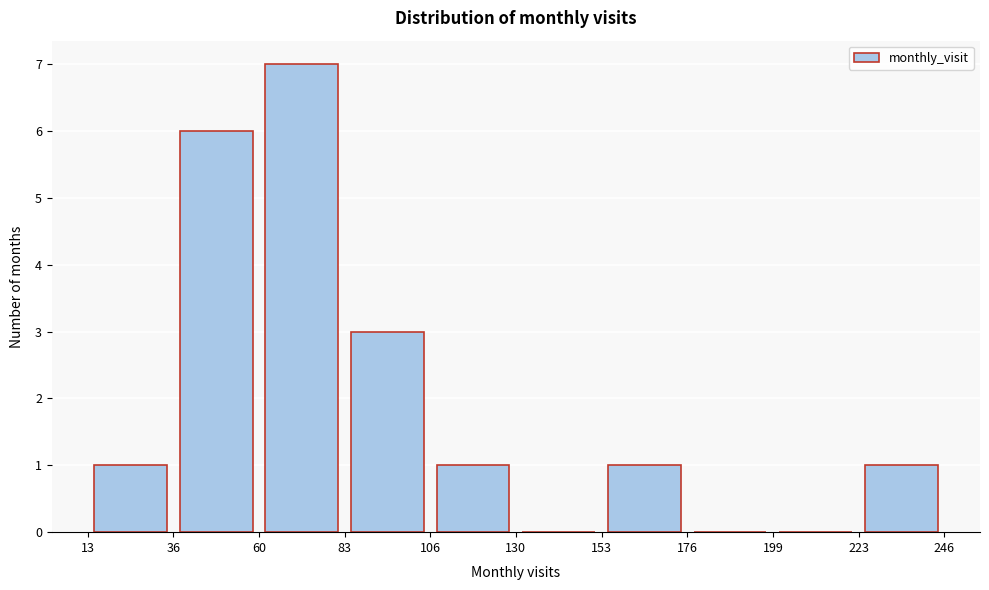

Reading left to right, transcribe this chart: for each bar, give the range it covers on the x-axis and its height. The values are not printed on the chart, so give them approximately, as read against the axis.

13 to 36: 1
36 to 60: 6
60 to 83: 7
83 to 106: 3
106 to 130: 1
130 to 153: 0
153 to 176: 1
176 to 199: 0
199 to 223: 0
223 to 246: 1